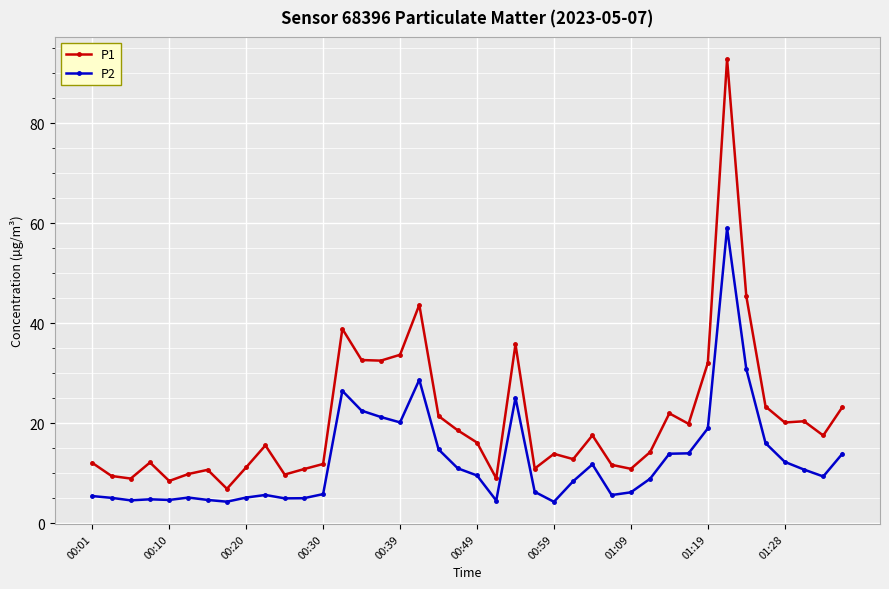

Does the chart display data point markers on the line(s)?

Yes